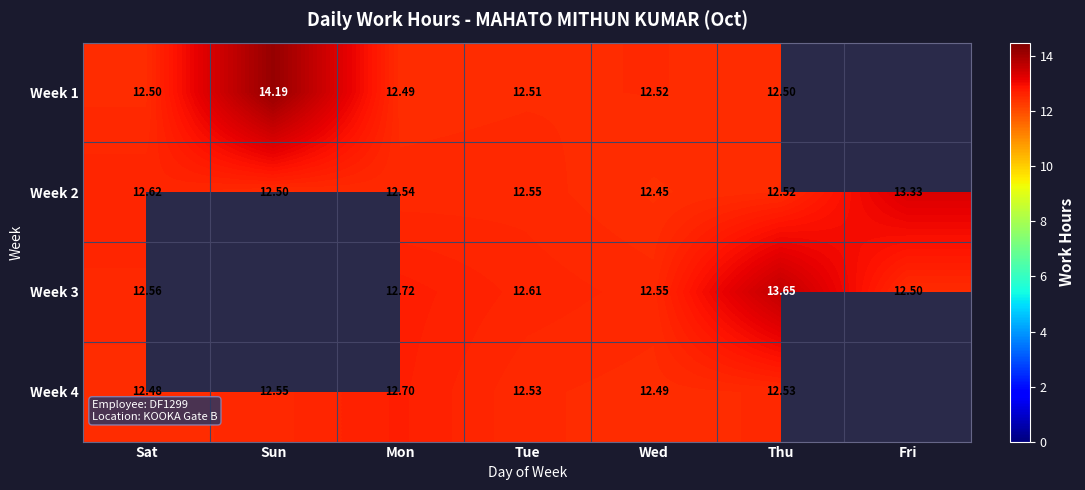

The Week 2 series shows 12.5 at Sun. True or false?

True